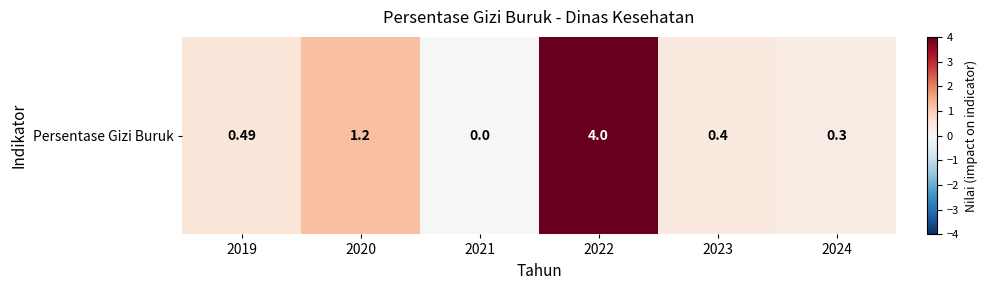

Which category has the highest value across all series?

2022